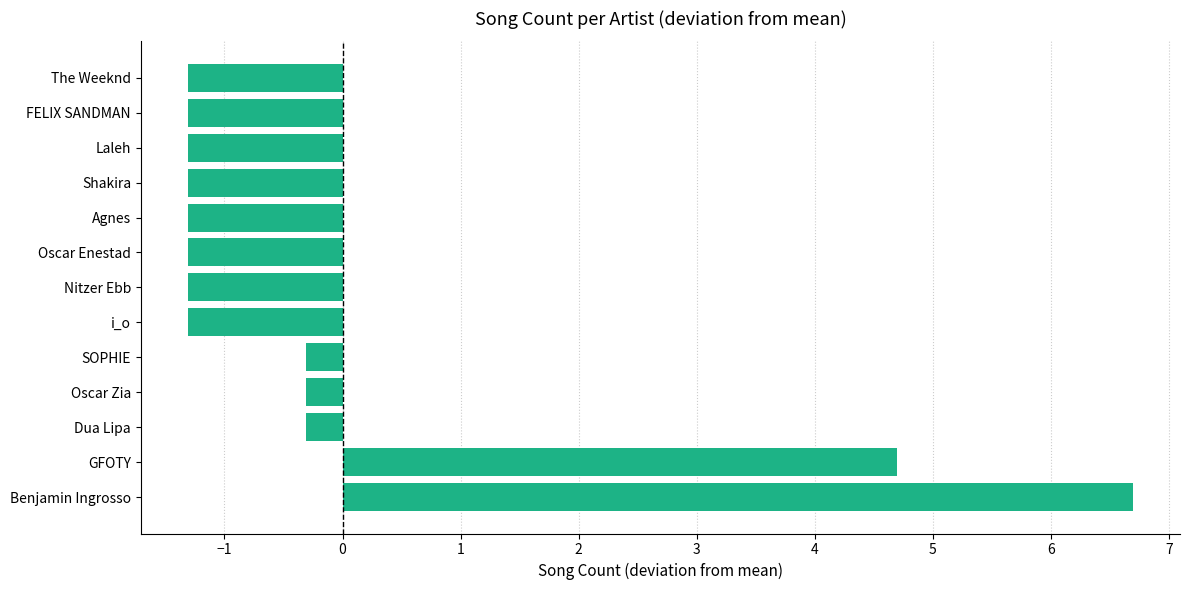

What is the change in value from Dua Lipa to Nitzer Ebb?

-1.0